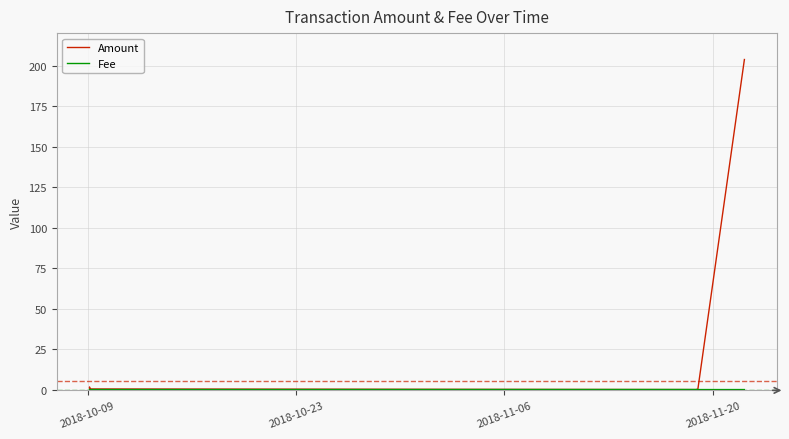

Reading left to right, what are all the values shown in this chart?

Amount: 1.1	1.6	0.6	0.3	0.5	0.4	0.0	0.0	0.0	0.0	0.0	0.0	0.0	0.0	0.0	0.0	0.0	0.0	0.0	0.0	0.0	0.0	0.0	0.0	0.0	0.0	0.0	0.0	0.0	0.0	0.0	0.0	0.0	0.0	0.0	0.0	0.0	0.0	0.0	203.8
Fee: 0.0	0.0	0.0	0.0	0.0	0.0	0.1	0.0	0.0	0.0	0.0	0.0	0.0	0.1	0.0	0.0	0.0	0.0	0.0	0.0	0.0	0.0	0.0	0.0	0.0	0.0	0.0	0.0	0.0	0.0	0.0	0.0	0.0	0.0	0.0	0.0	0.0	0.0	0.0	0.0